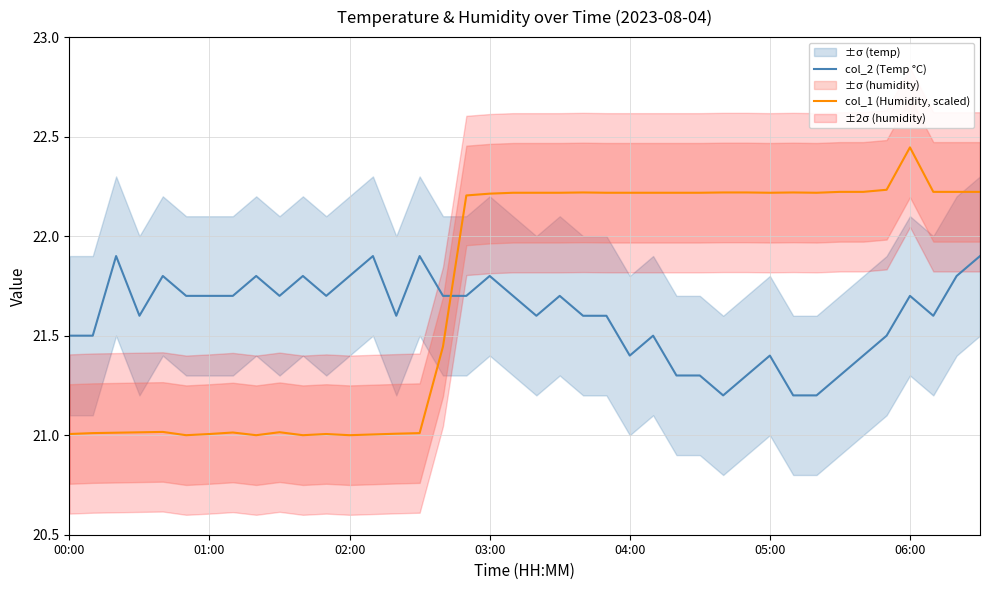

What is the minimum value for col_1 (Humidity, scaled)?

21.0